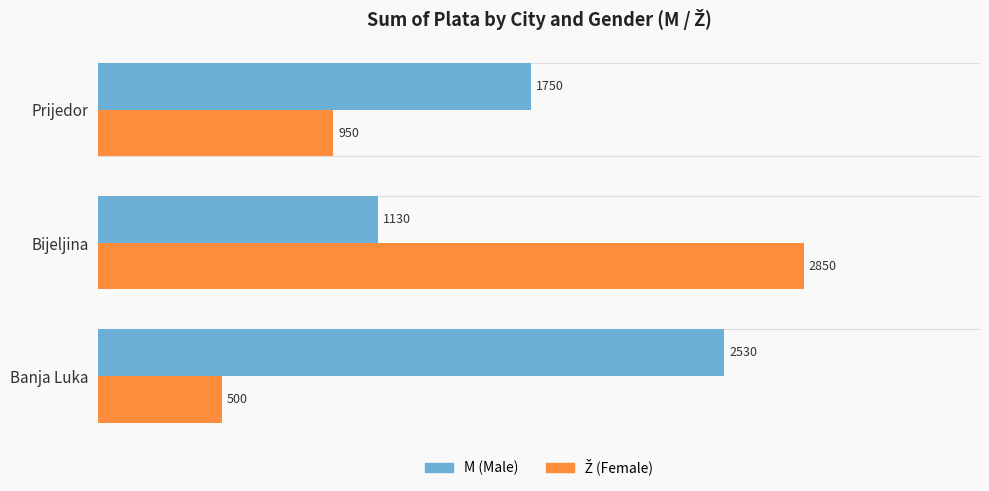

What is the difference between the highest and lowest values at Bijeljina?

1720